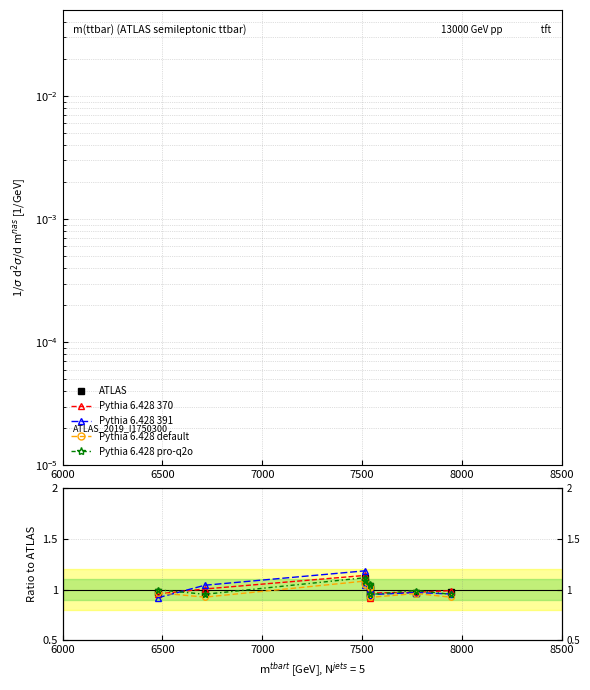

What is the average value of the Pythia 6.428 370 series?

1.0